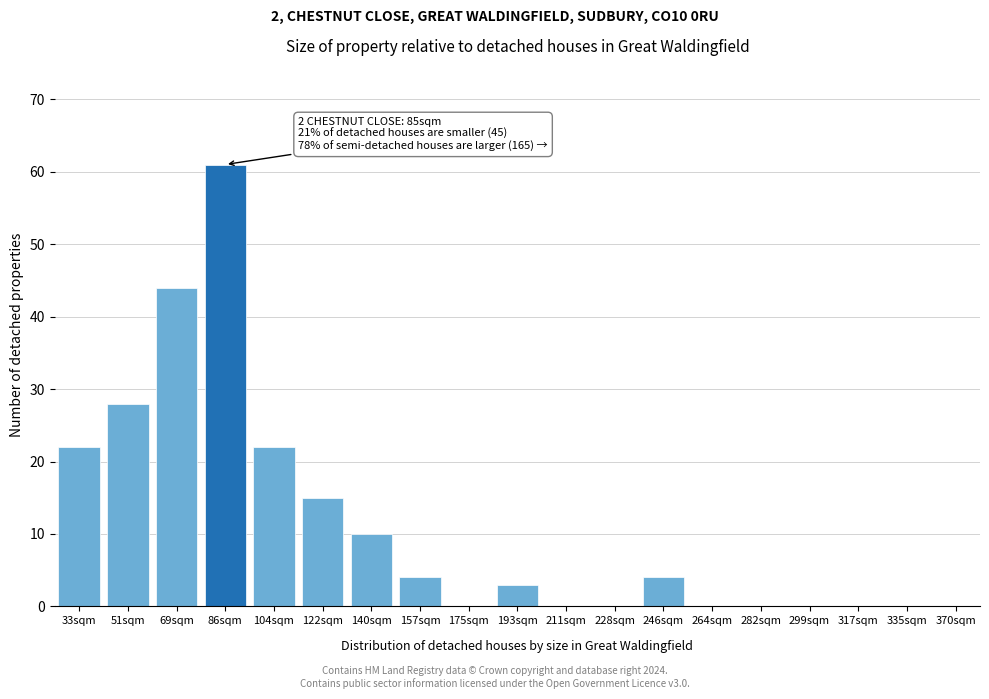

Reading left to right, what are all the values shown in this chart?

33sqm=22	51sqm=28	69sqm=44	86sqm=61	104sqm=22	122sqm=15	140sqm=10	157sqm=4	175sqm=0	193sqm=3	211sqm=0	228sqm=0	246sqm=4	264sqm=0	282sqm=0	299sqm=0	317sqm=0	335sqm=0	370sqm=0